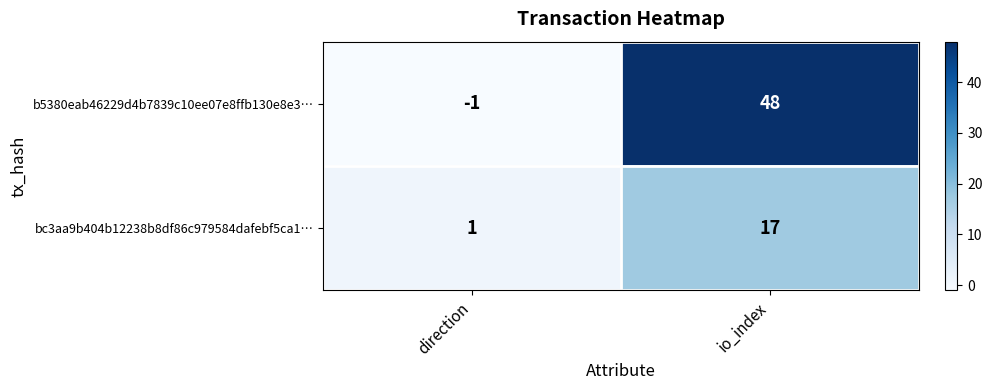

True or false: b5380eab46229d4b7839c10ee07e8ffb130e8e3… has a value of 14 at io_index.

False